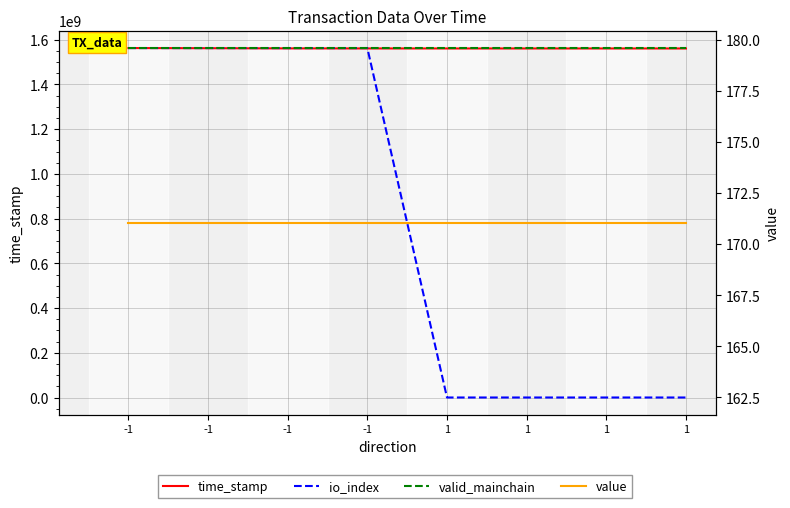

Which series has the largest range (max minus min)?

io_index